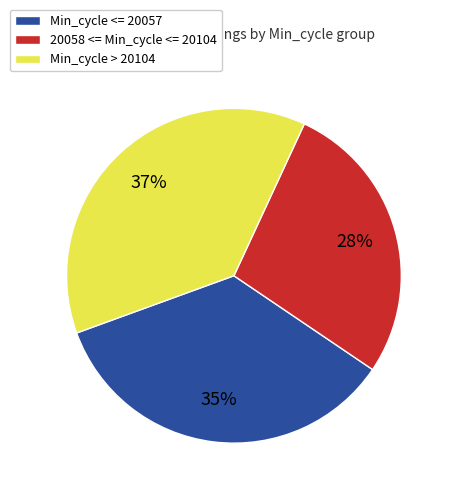

Is there any slice that represents more than half of the pie?

No